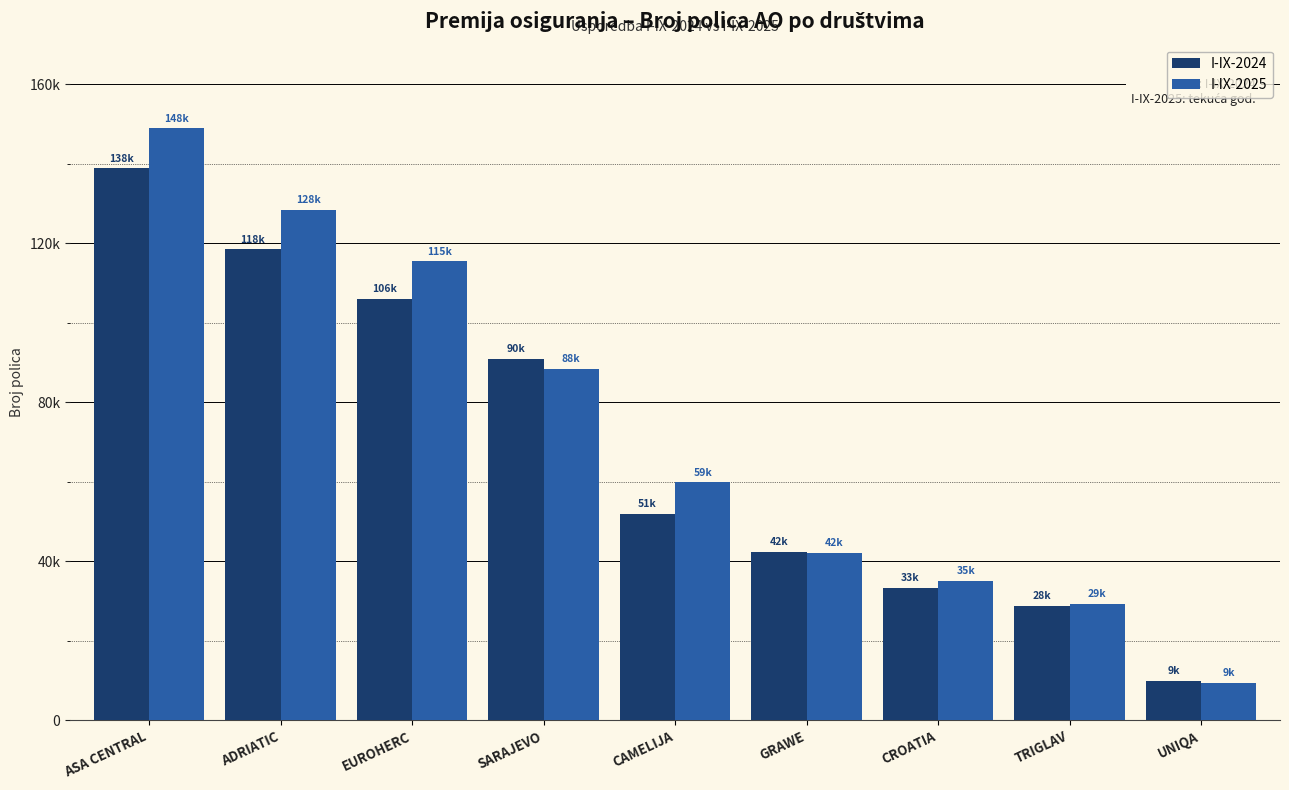

List the series in order of their overall mean, lowest first.

I-IX-2024, I-IX-2025